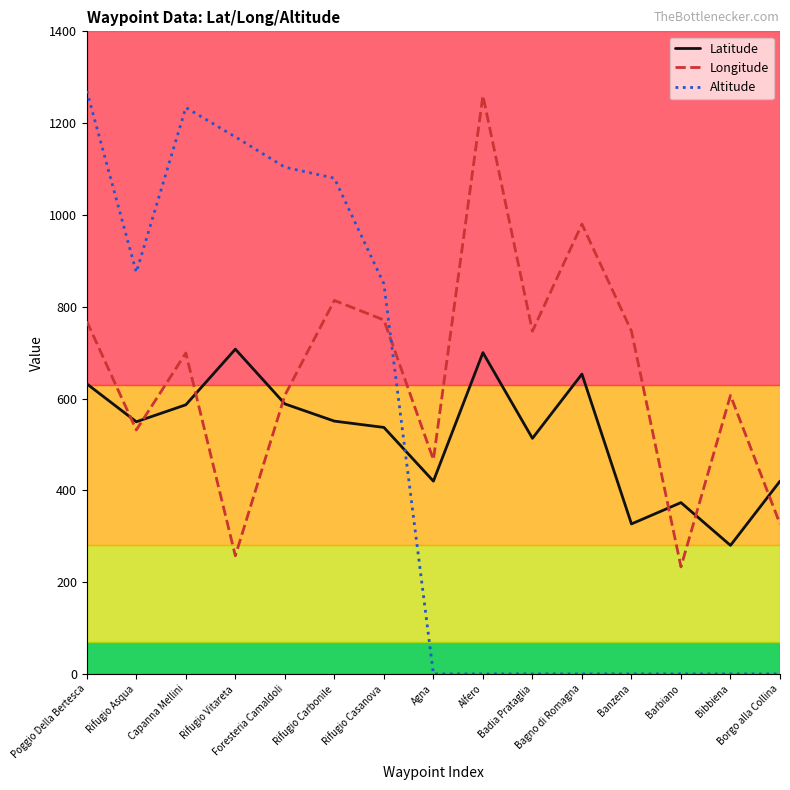

What position from the left is Rifugio Vitareta?

4